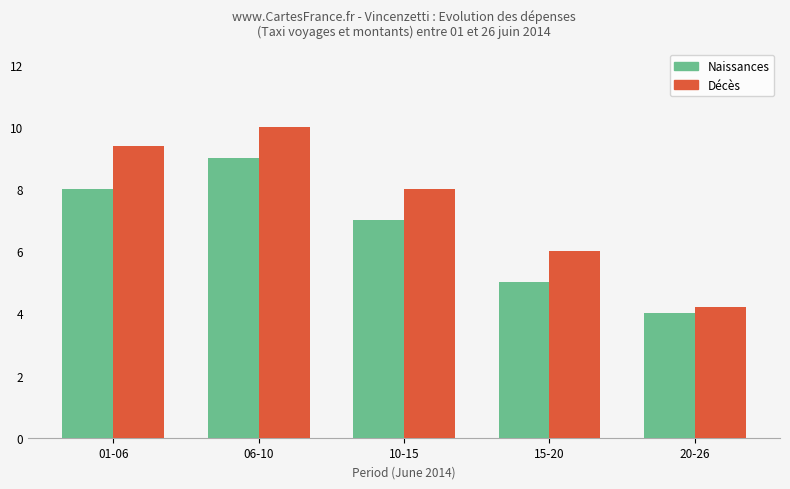

Which category has the lowest value in the Décès series?

20-26